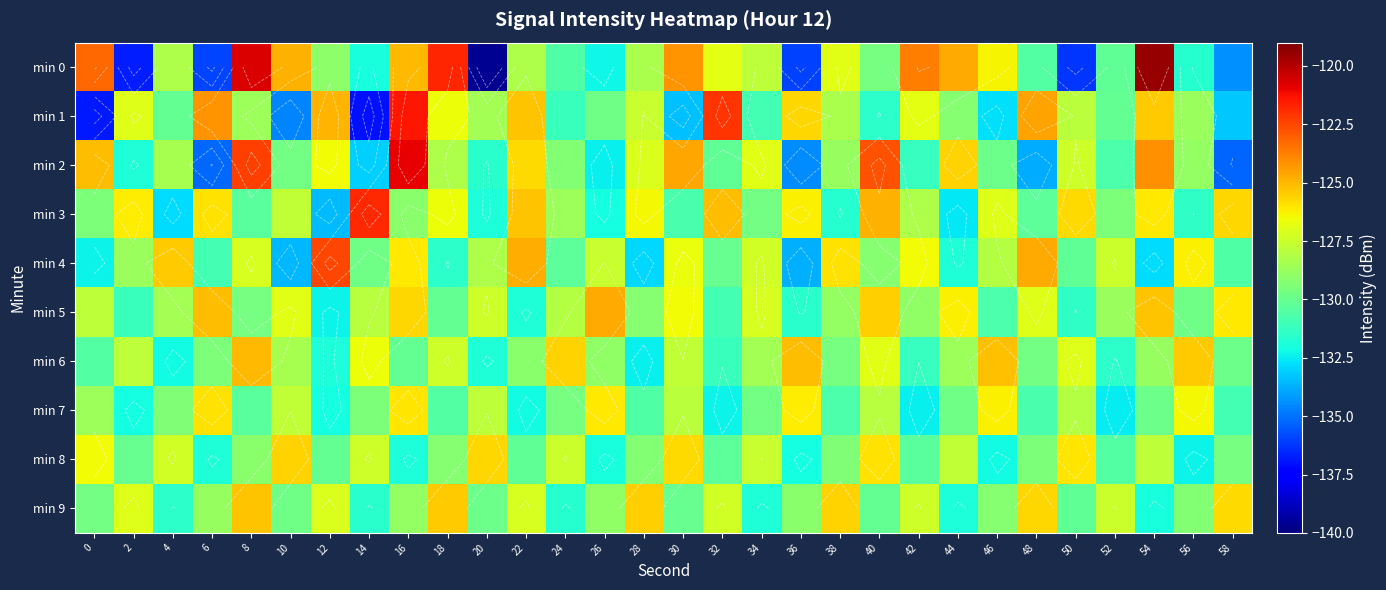

The value of min 9 at 58 is -125.8. True or false?

True